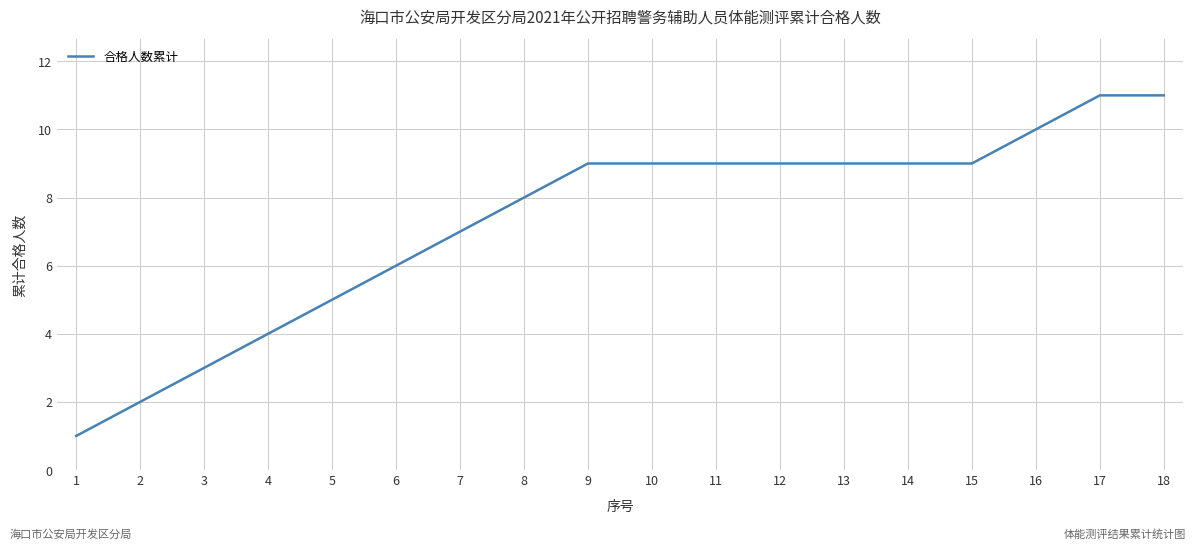

Reading right to left, extract all data points from this chart.

18=11	17=11	16=10	15=9	14=9	13=9	12=9	11=9	10=9	9=9	8=8	7=7	6=6	5=5	4=4	3=3	2=2	1=1